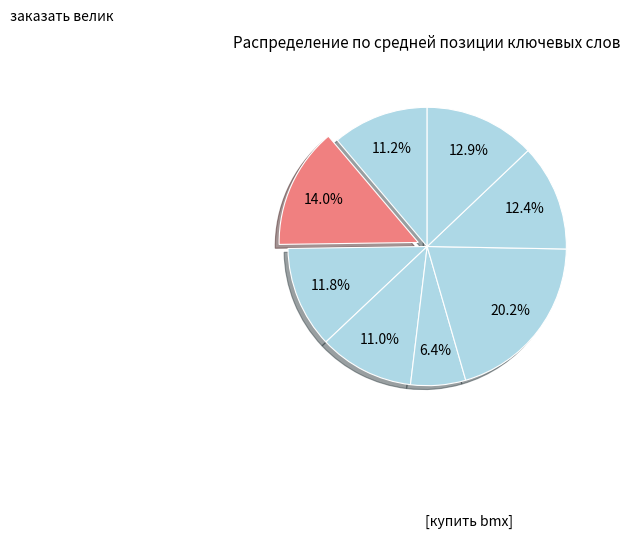

How many slices are in this pie chart?

8